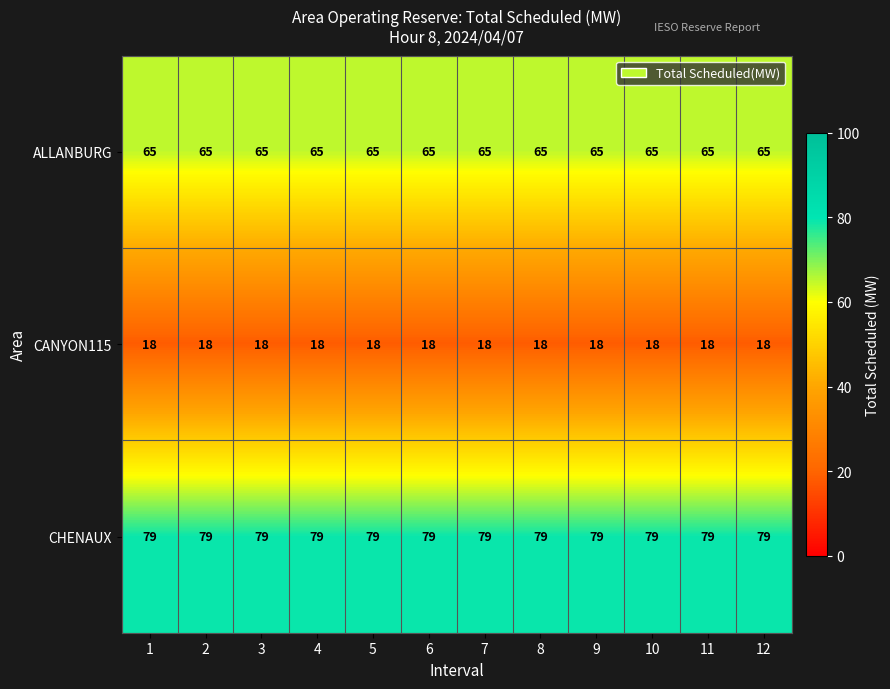

What is the maximum value for CHENAUX?

79